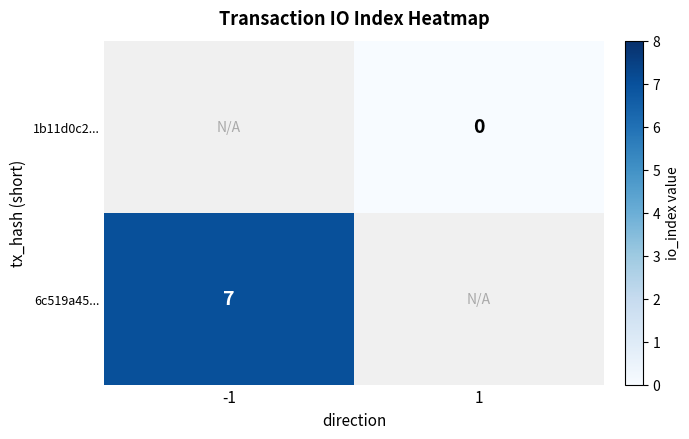

Is it true that 6c519a45... equals 7 at -1?

True